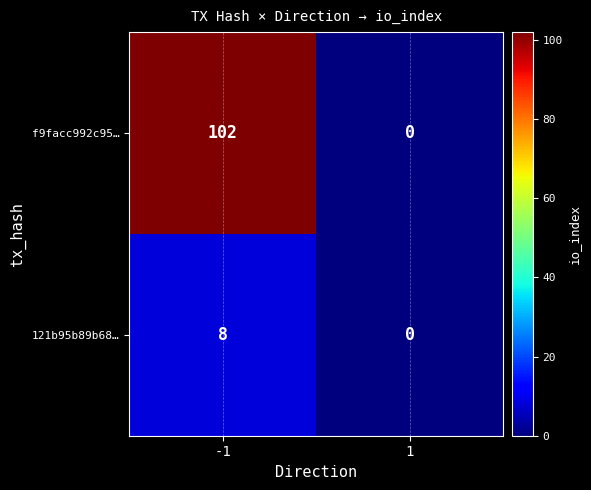

Which label corresponds to the largest value in the chart?

-1